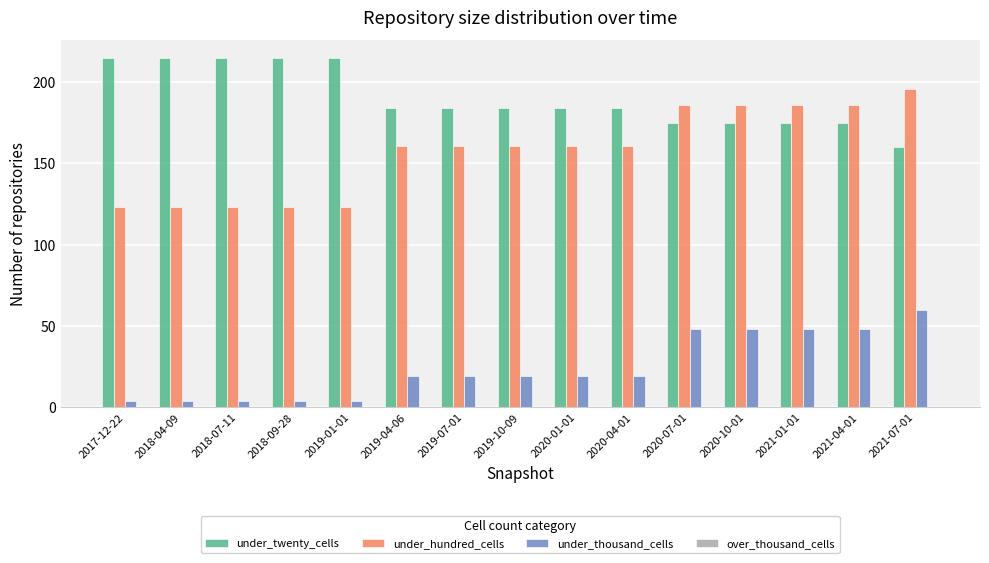

How many categories are shown in the chart?

15